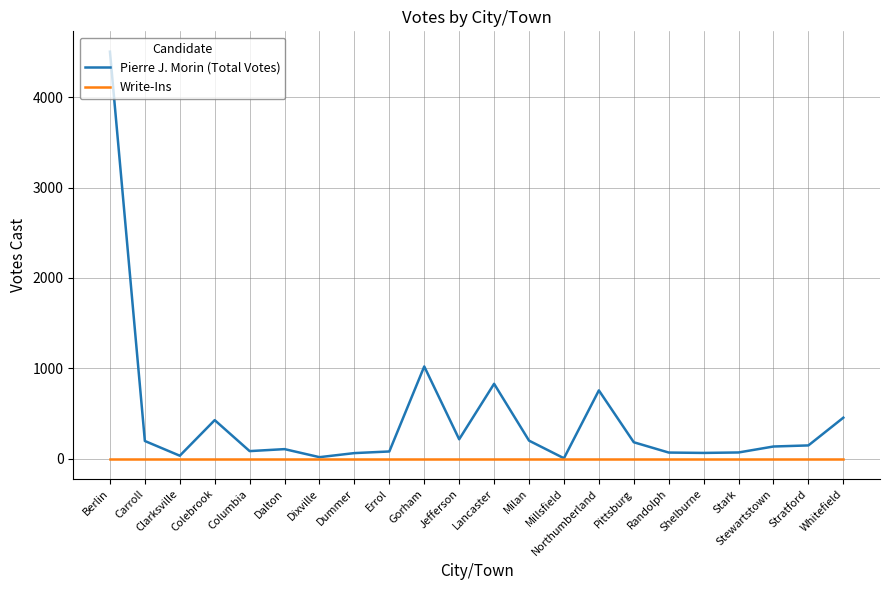

What is the difference between the Pierre J. Morin (Total Votes) values at Dalton and Clarksville?

73